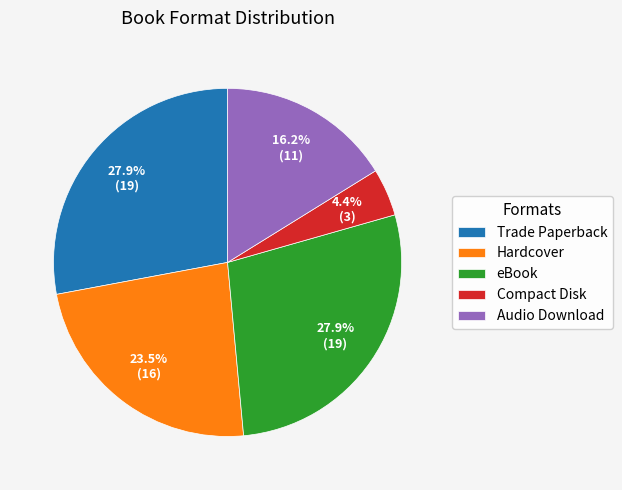

Which has a higher value, Trade Paperback or Compact Disk?

Trade Paperback